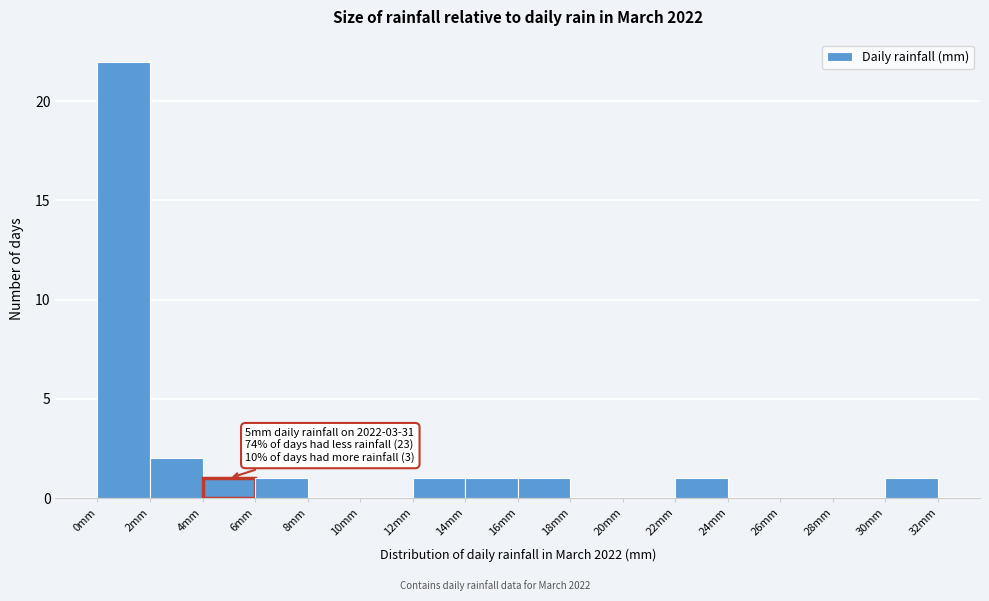

Which range on the x-axis has the tallest bar?

0 to 2